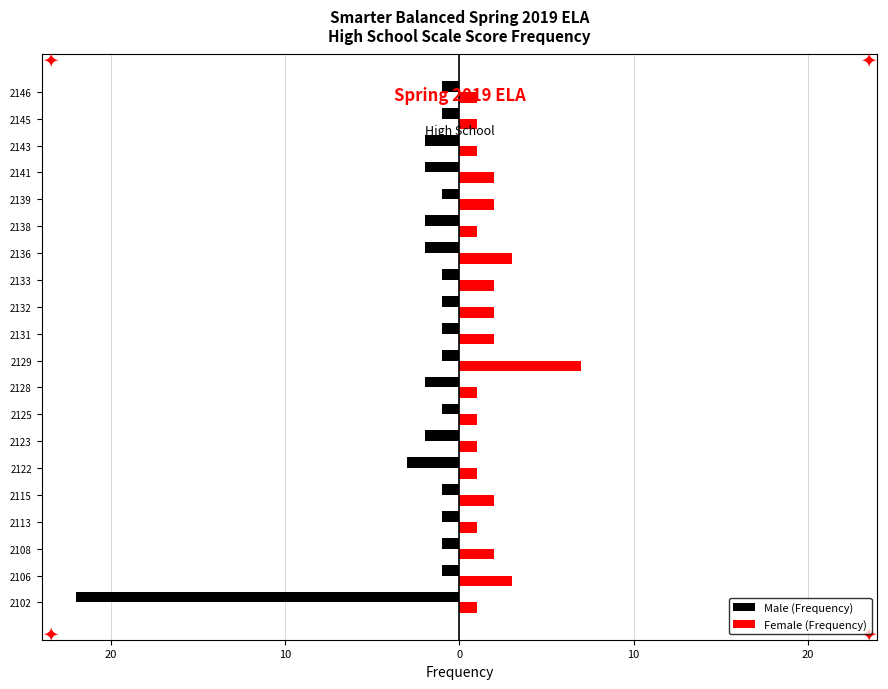

What are all the series names shown in the legend?

Male (Frequency), Female (Frequency)